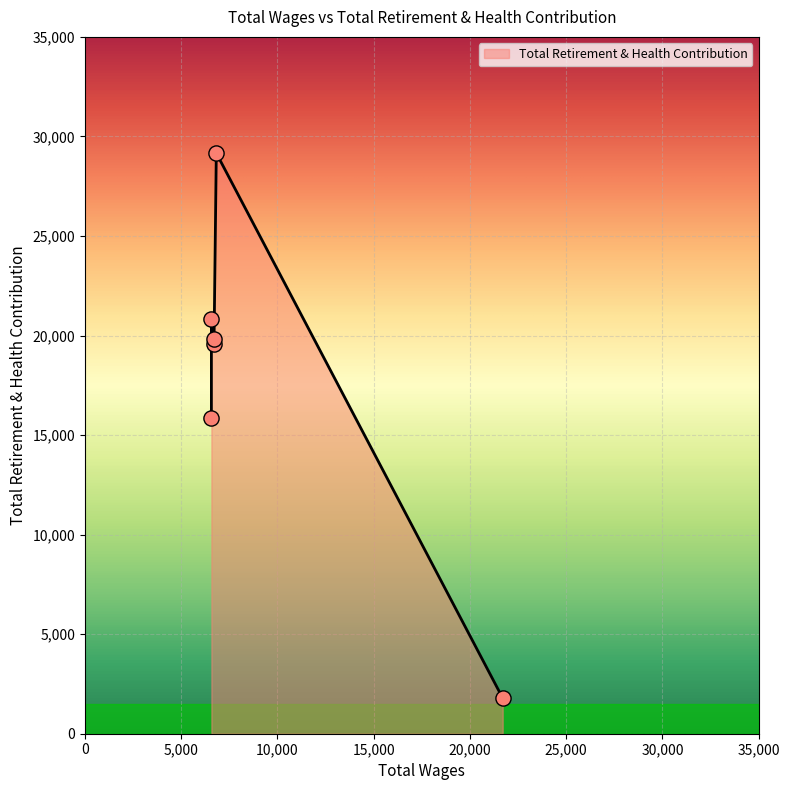

Between 6709.0 and 6570.0, which is larger?

6570.0